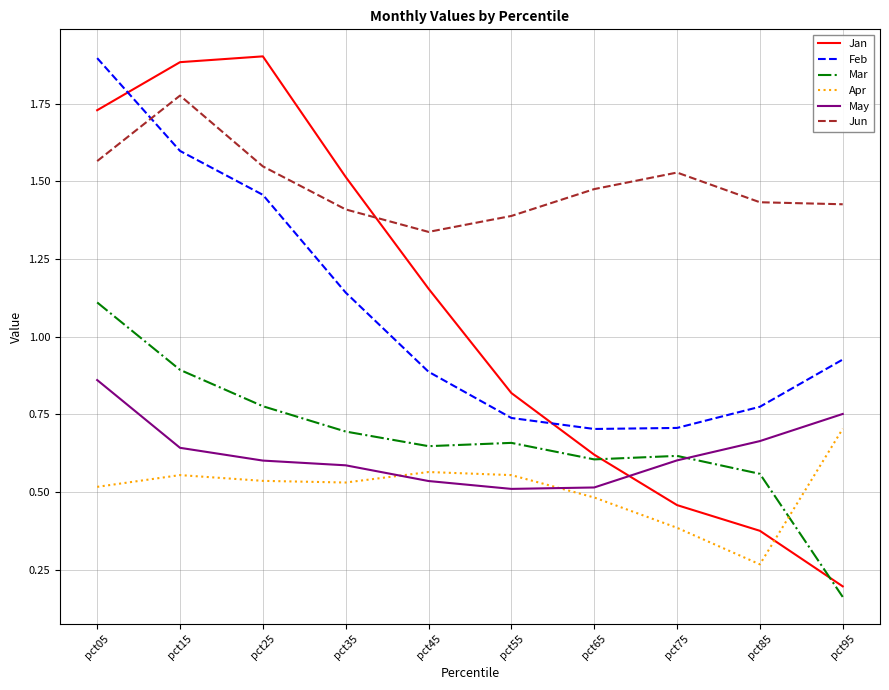

At which label does Feb reach its peak?

pct05